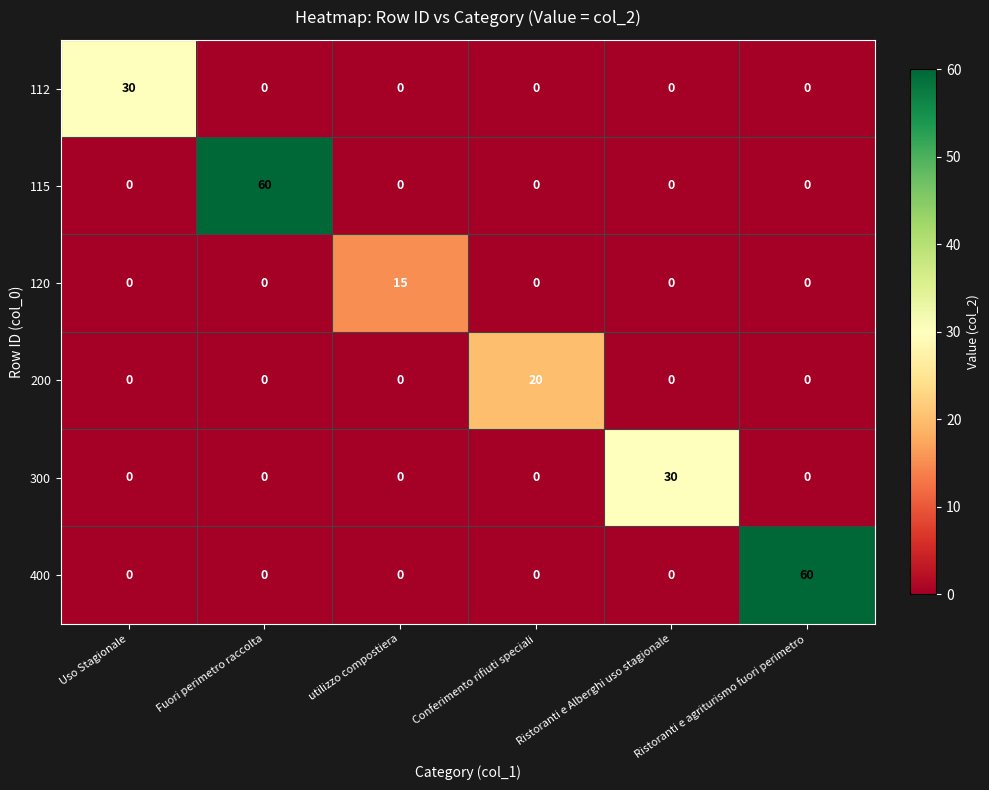

What is the sum of all 200 values?

20